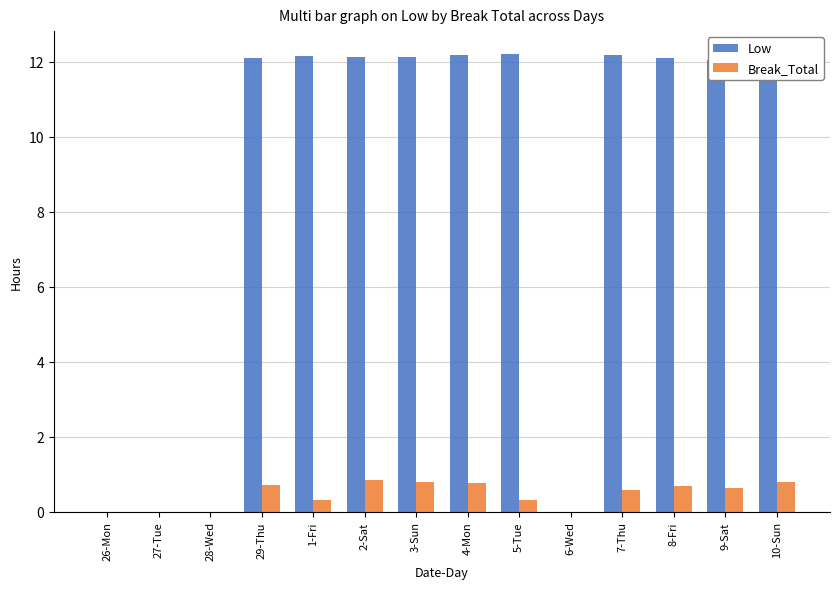

What is the highest value of the Break_Total series?

0.8